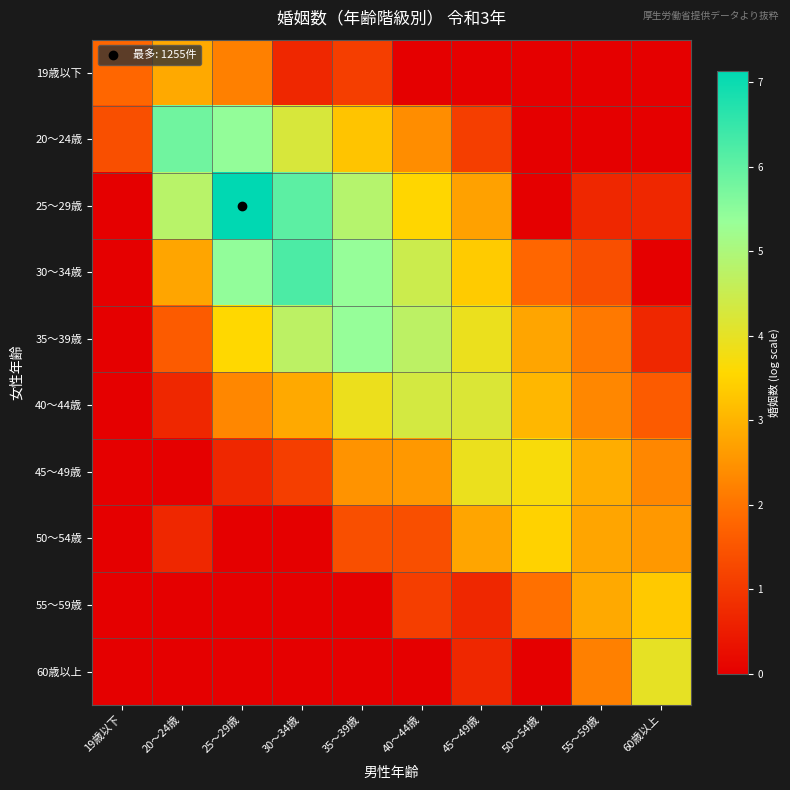

At which category does the chart reach its peak across all series?

25～29歳